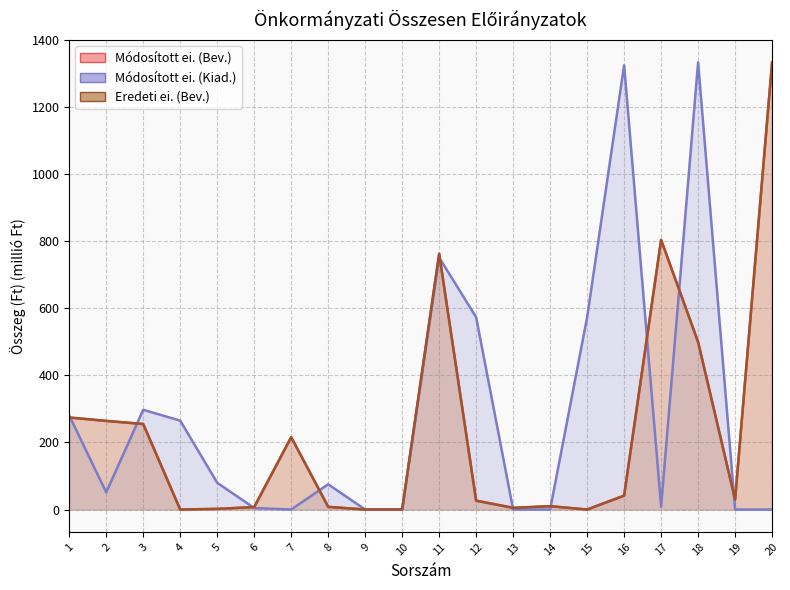

How many data points in Önkormányzati összesen módosított ei. (Bevételek) are above 29?

10